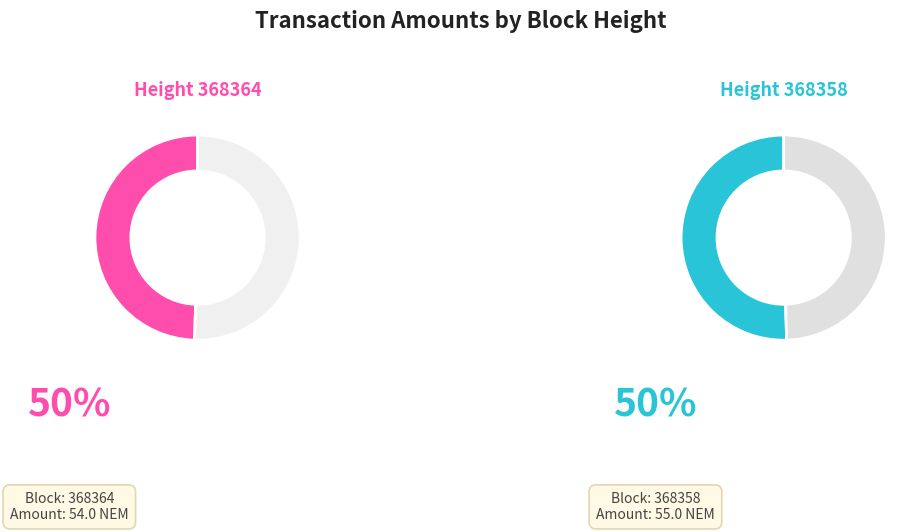

Does any single category account for the majority?

Yes